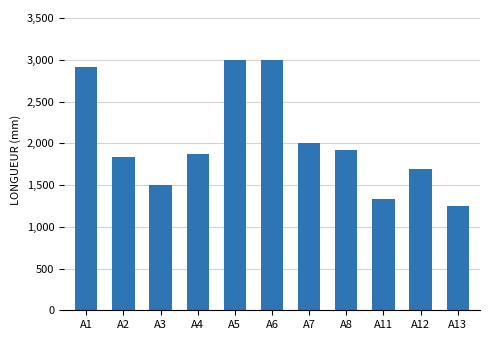

What is the difference between the maximum and minimum values?

1754